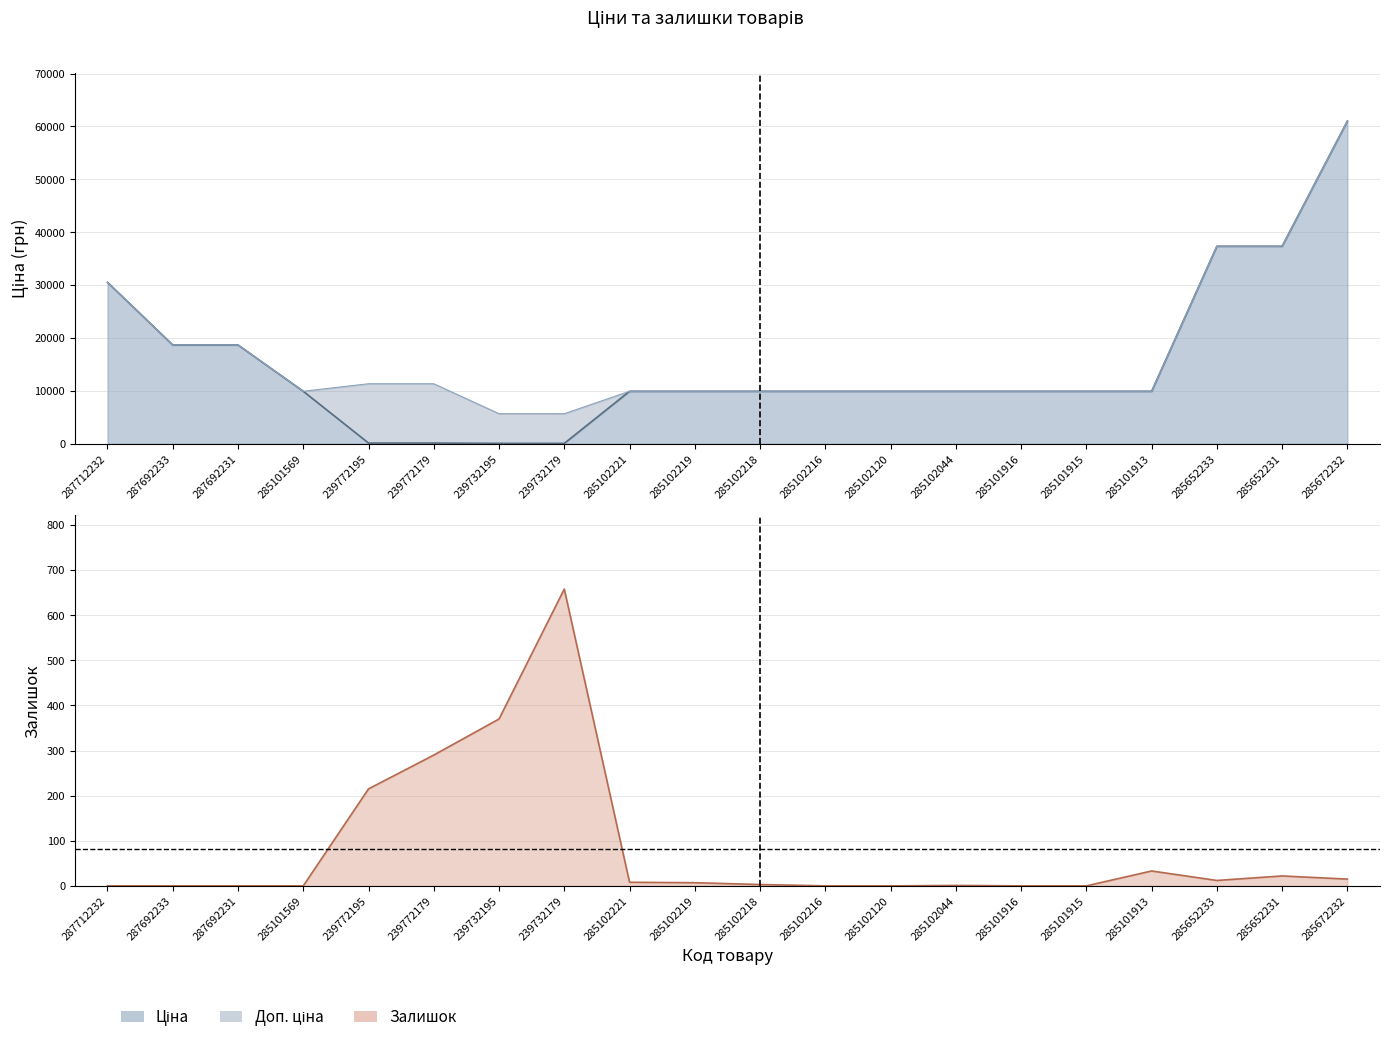

True or false: Ціна has a value of 17143.0 at 285102221.

False